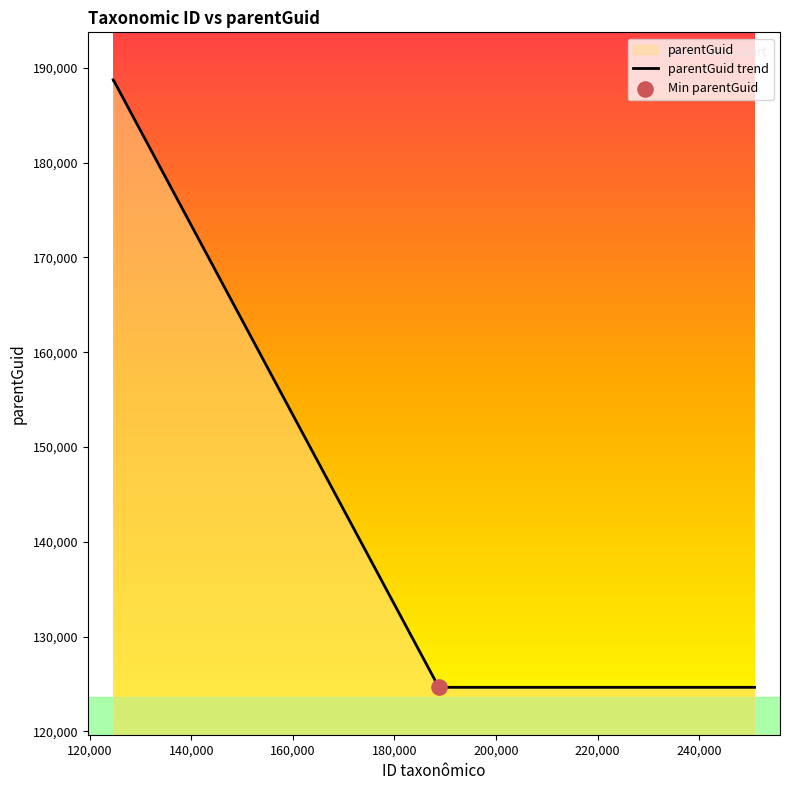

What is the greatest value displayed?

188745